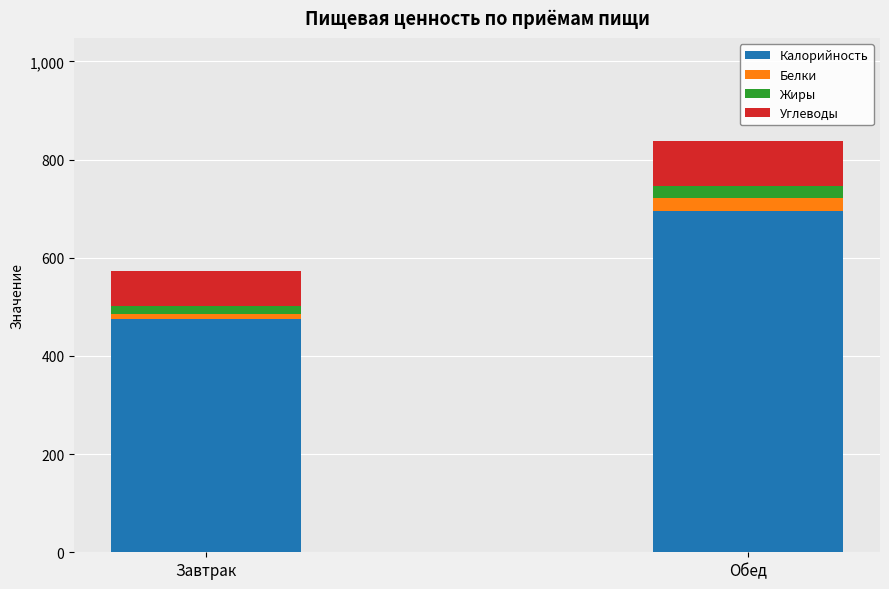

Rank the categories by Калорийность value from highest to lowest.

Обед, Завтрак